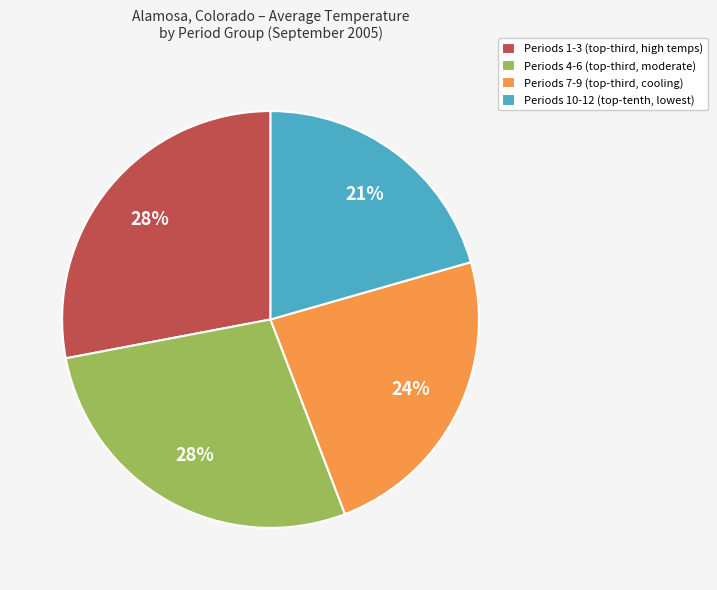

Is there a majority slice in this chart?

No